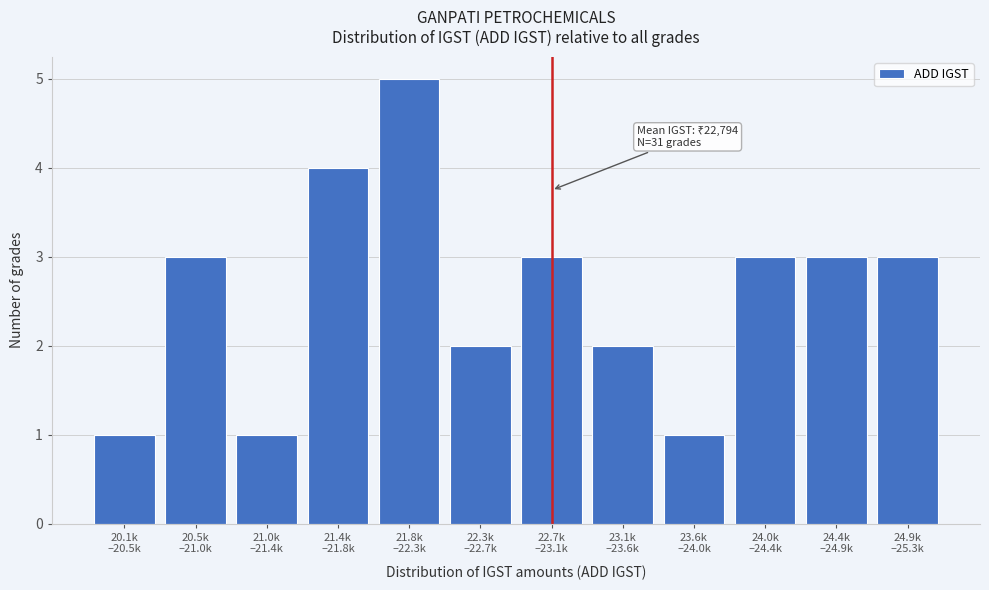

Reading left to right, what are all the values shown in this chart?

1	3	1	4	5	2	3	2	1	3	3	3